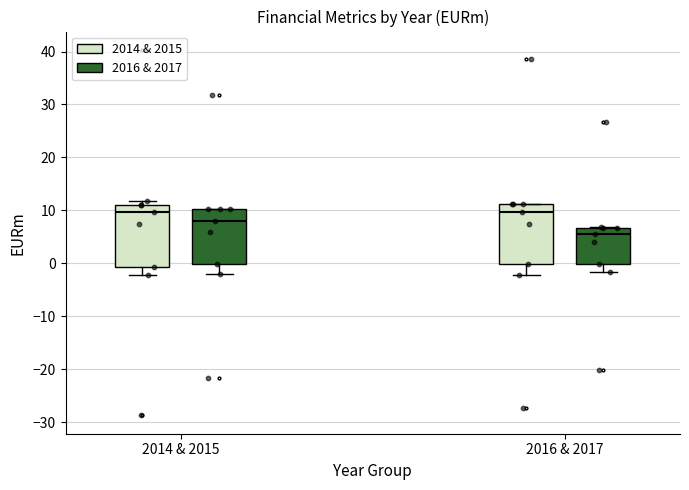

Reading left to right, transcribe this box plot: for each box, give where its median line is, the range the box spans, and where its two whiskers end, as read against the y-axis. The values are not printed on the chart, so give them approximately, as read against the axis.

2014 & 2015 (2014 & 2015): median 10, box -1 to 11, whiskers -2 to 12
2014 & 2015 (2016 & 2017): median 8, box 0 to 10, whiskers -2 to 10
2016 & 2017 (2014 & 2015): median 10, box 0 to 11, whiskers -2 to 11
2016 & 2017 (2016 & 2017): median 6, box 0 to 7, whiskers -2 to 7